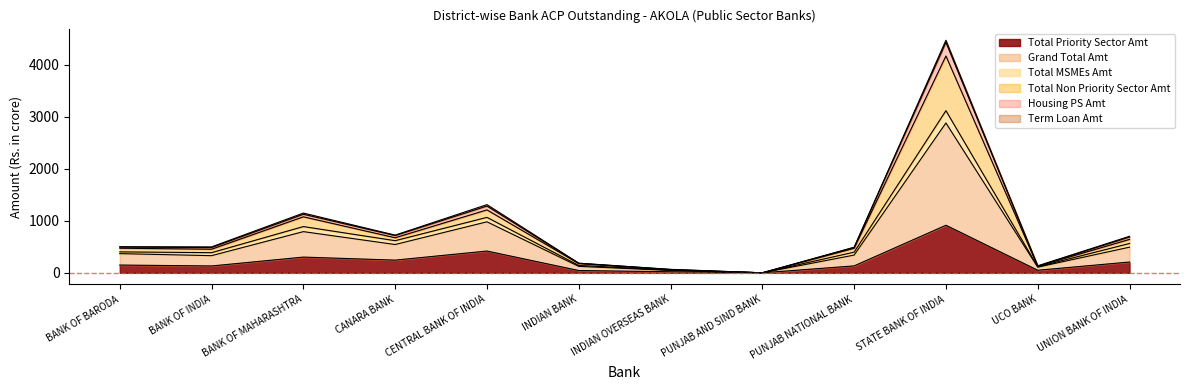

How many interior local valleys does the Total Priority Sector Amt series have?

4